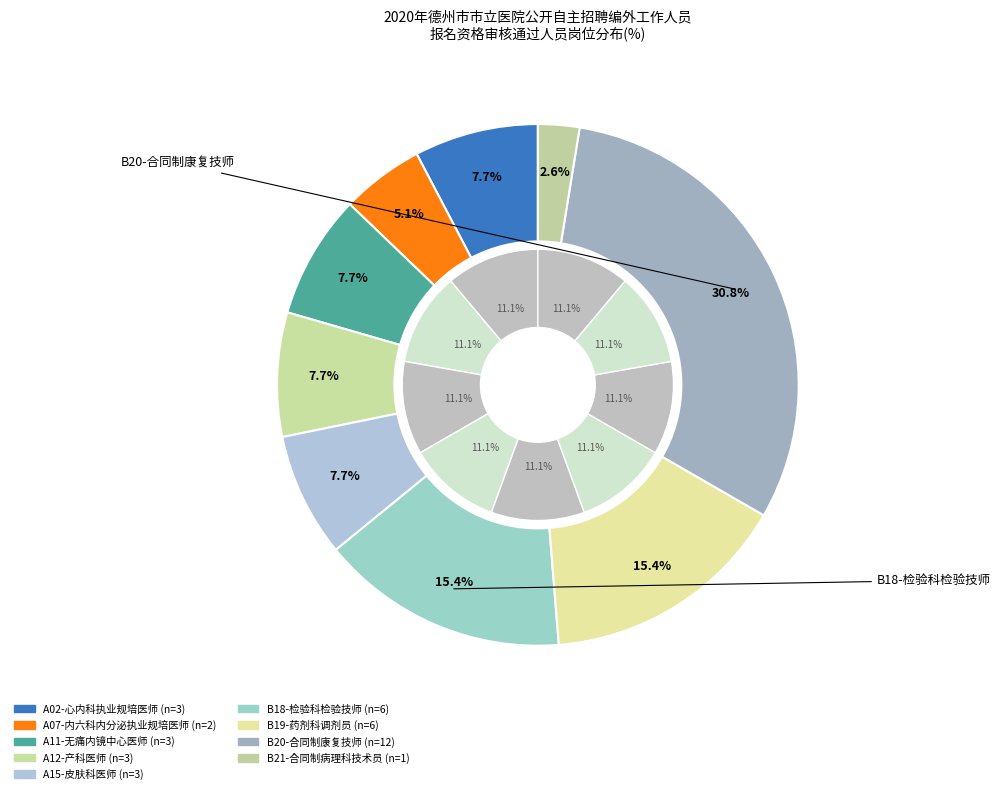

Between A12-产科医师 and B19-药剂科调剂员, which is larger?

B19-药剂科调剂员